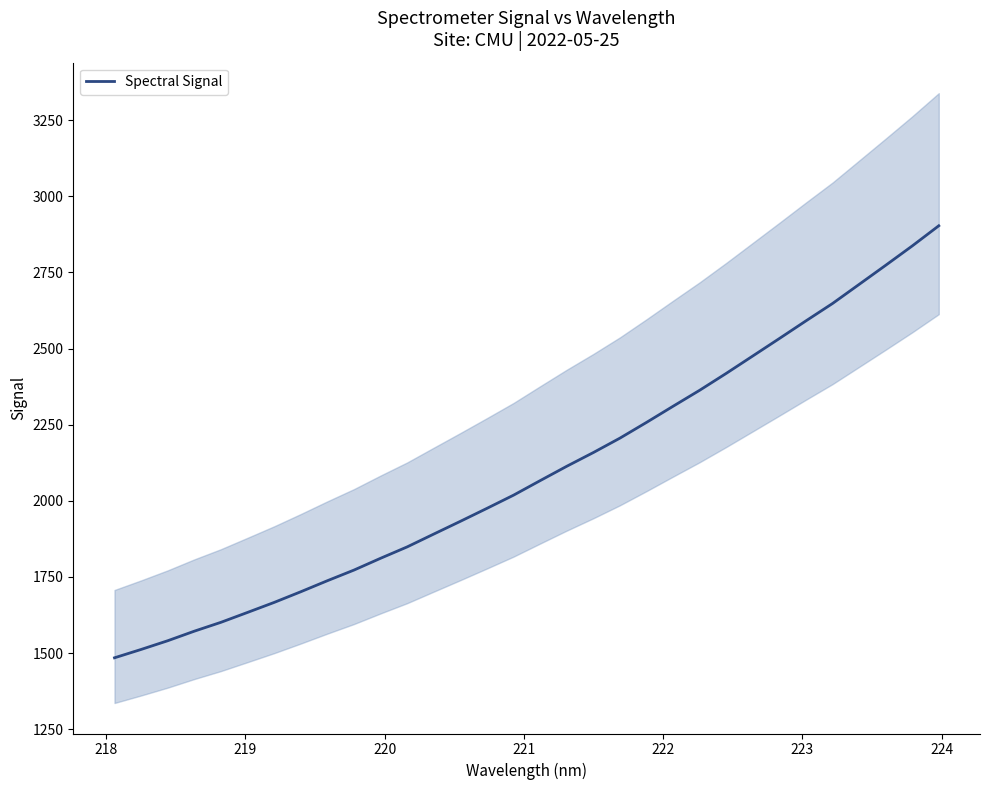

What is the lowest value of the Spectral Signal series?

1484.4